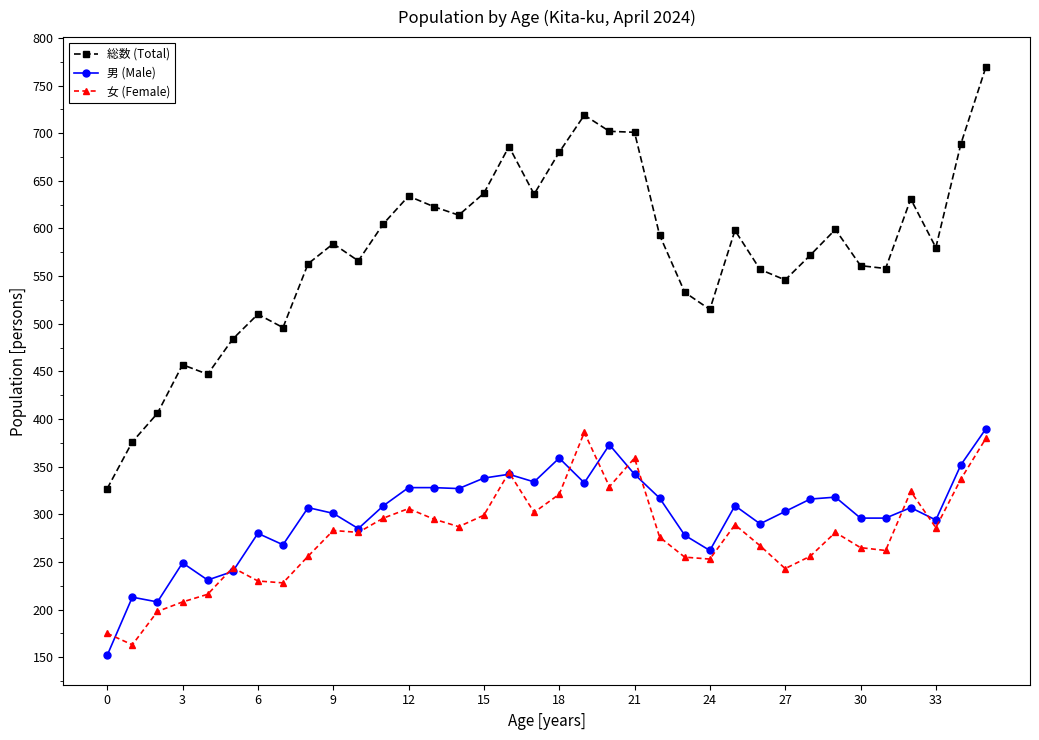

How many data points in 総数 (Total) are less than 584?

18